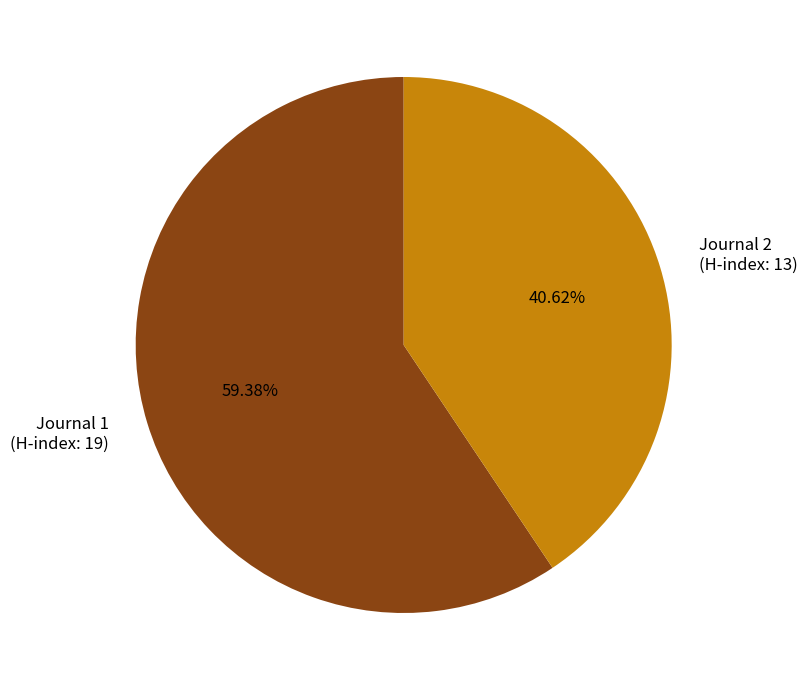

What is the ratio of the value at Journal 2 (H-index: 13) to the value at Journal 1 (H-index: 19)?

0.7